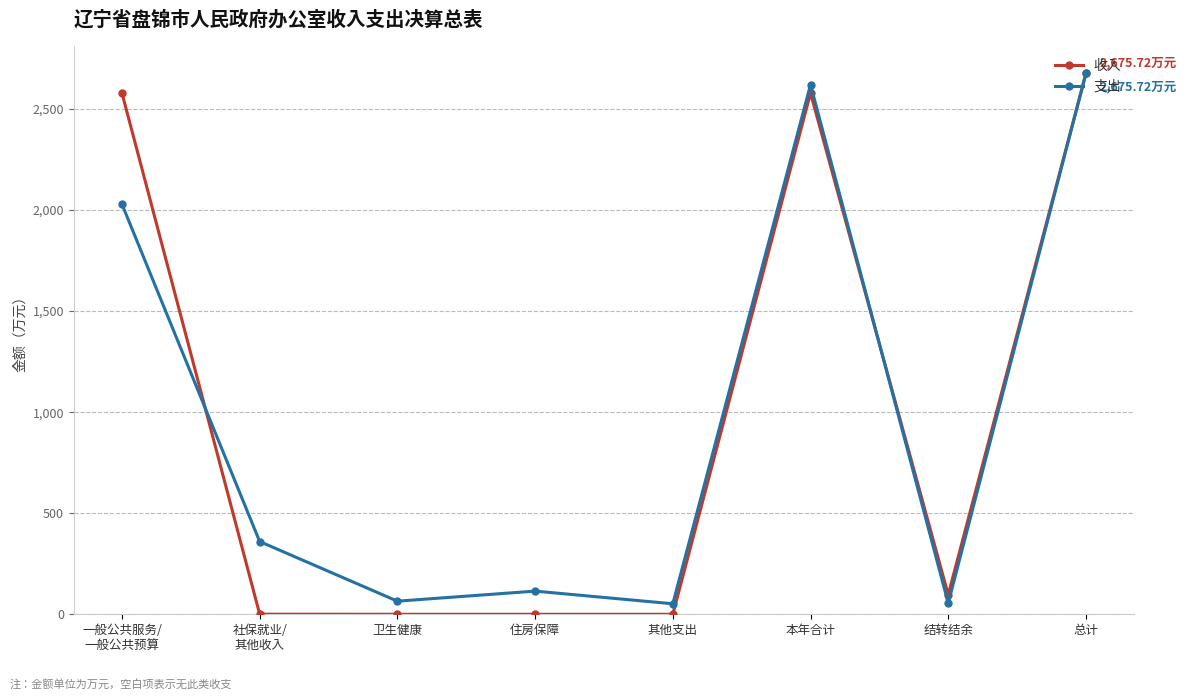

Count the number of categories in the chart.

8